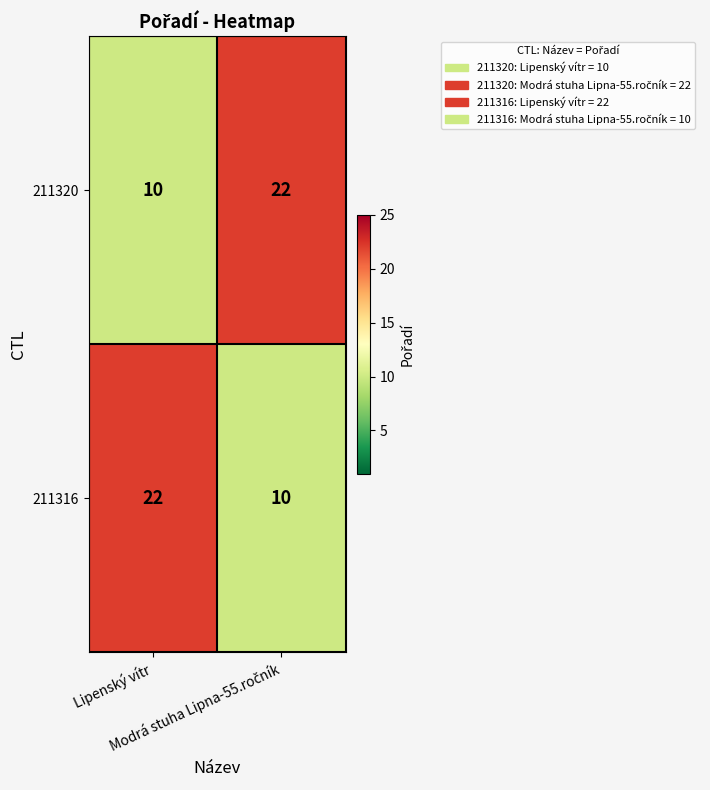

What is the sum of all 211320 values?

32